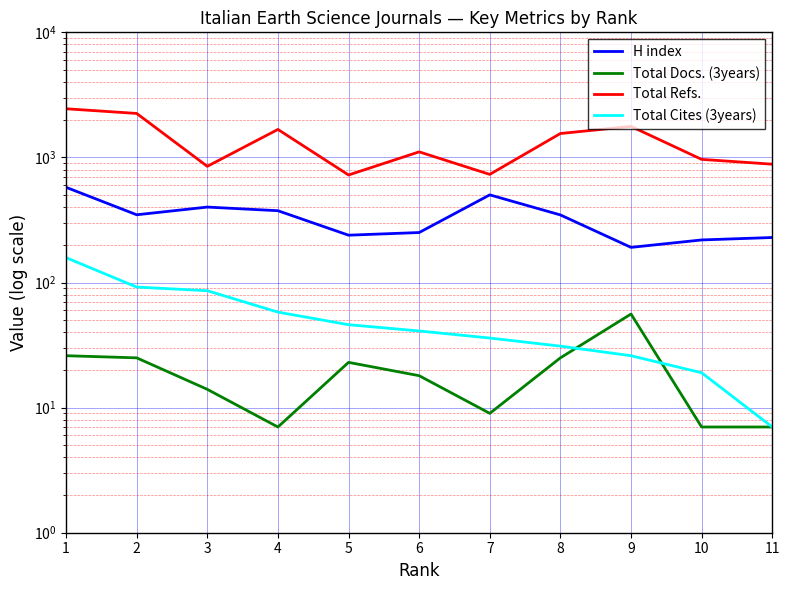

In Total Refs., how many points are higher than both neighbors (excluding endpoints)?

3